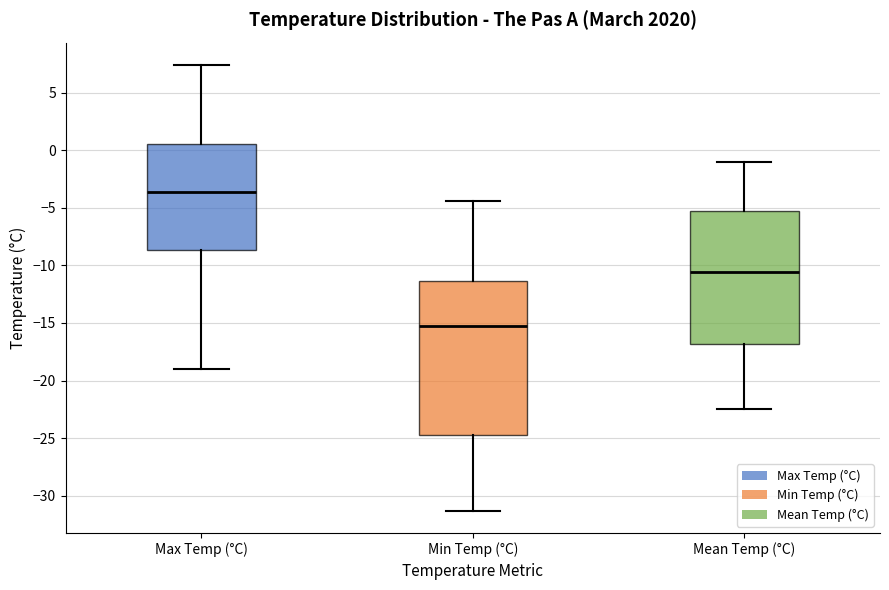

Reading left to right, transcribe this box plot: for each box, give where its median line is, the range the box spans, and where its two whiskers end, as read against the y-axis. The values are not printed on the chart, so give them approximately, as read against the axis.

Max Temp (°C): median -3.5, box -8.5 to 0.5, whiskers -19.0 to 7.5
Min Temp (°C): median -15.5, box -24.5 to -11.5, whiskers -31.5 to -4.5
Mean Temp (°C): median -10.5, box -17.0 to -5.0, whiskers -22.5 to -1.0